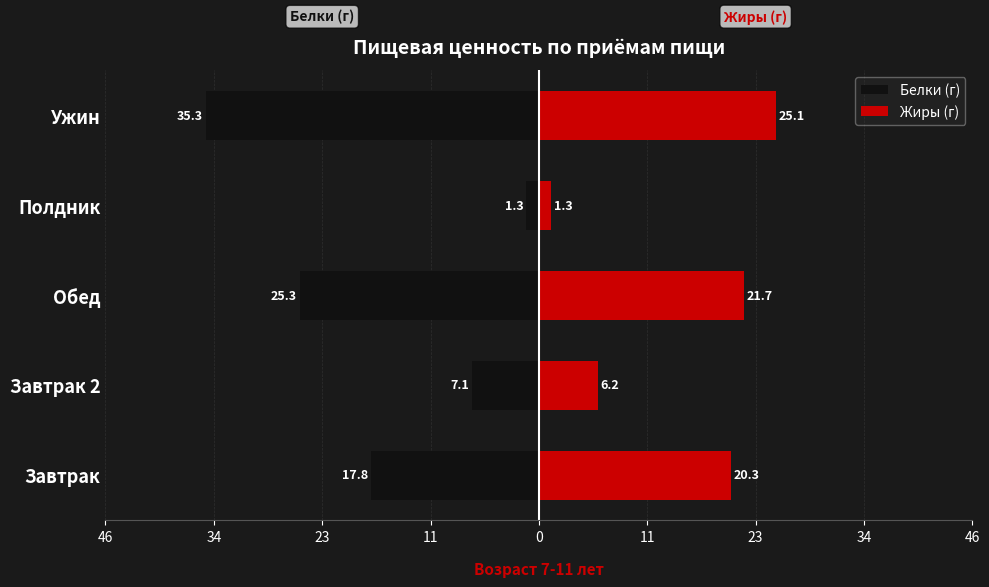

At Завтрак 2, list the series in order from smallest to largest.

Белки (г), Жиры (г)